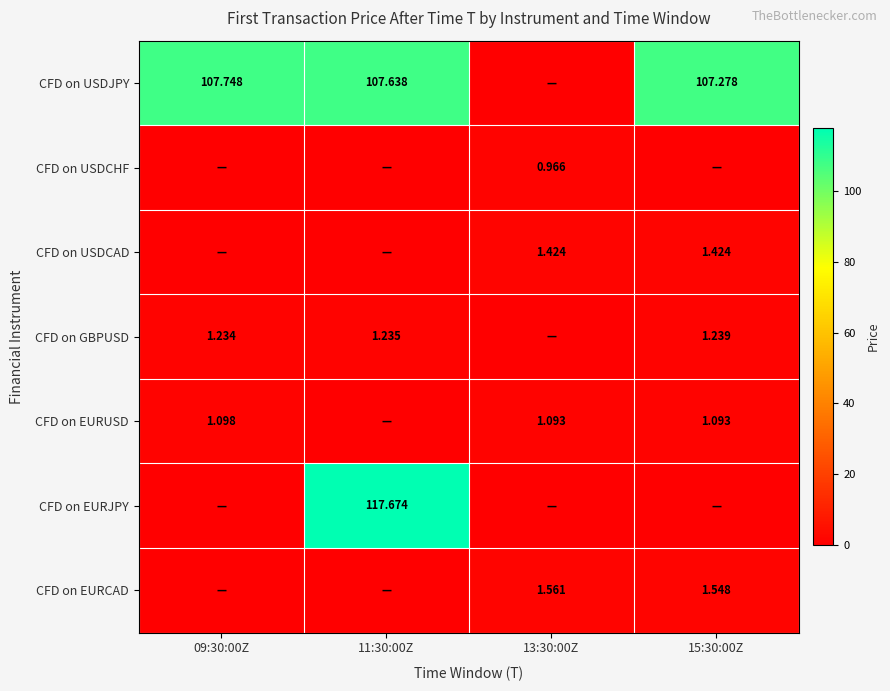

True or false: CFD on USDCHF has a value of 0.0 at 09:30:00Z.

True